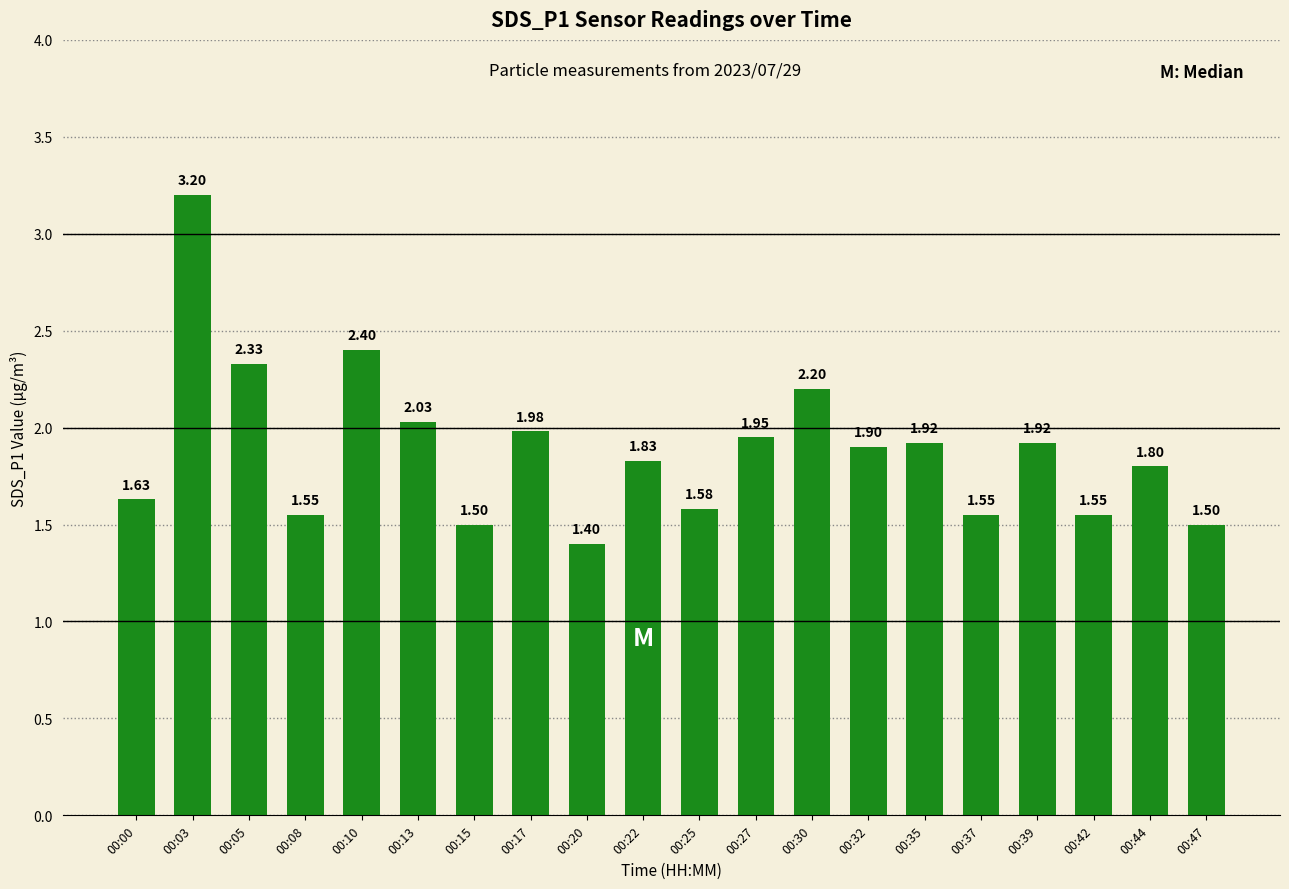

Which has a higher value, 00:35 or 00:42?

00:35